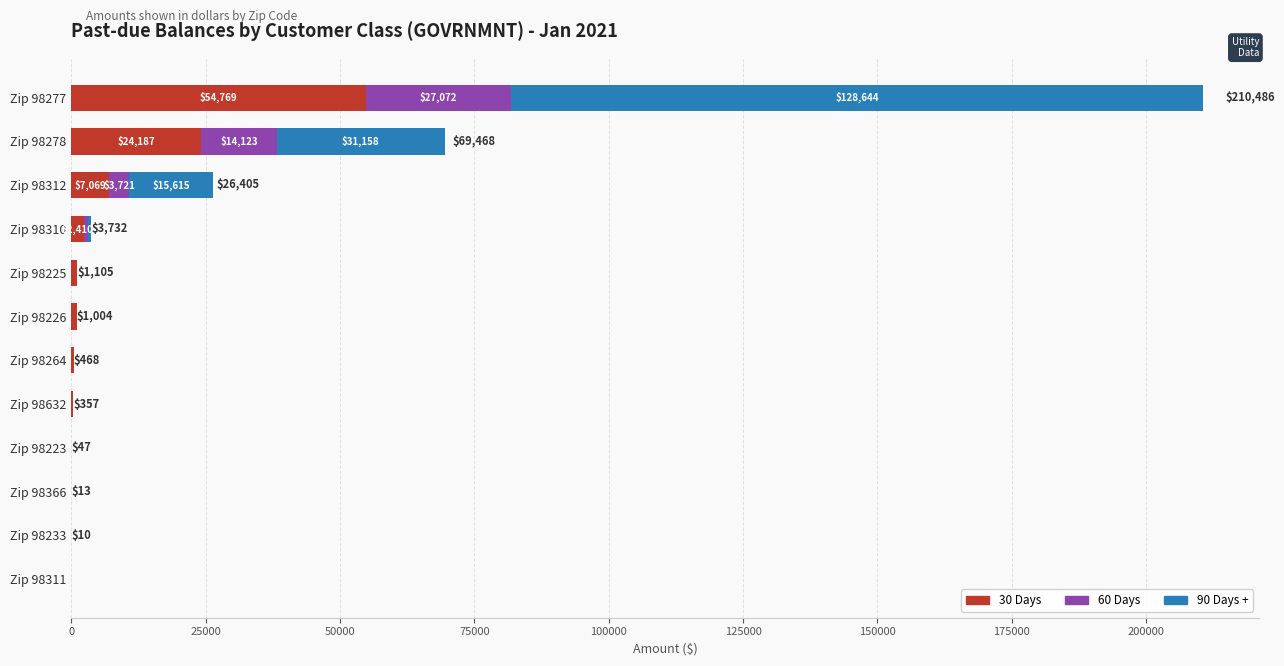

At which category is the sum across all series the highest?

Zip 98277